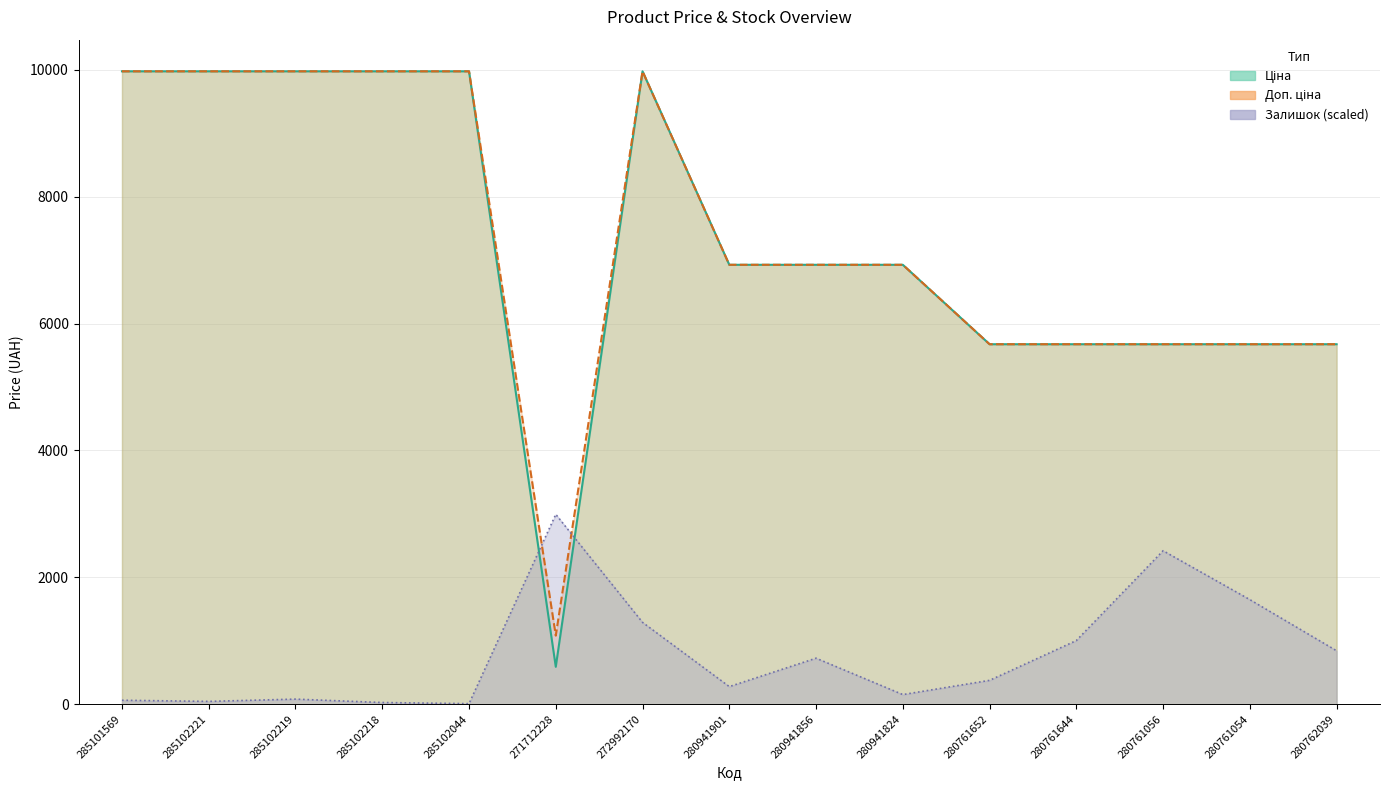

Where is the first local maximum for Доп. ціна?

272992170